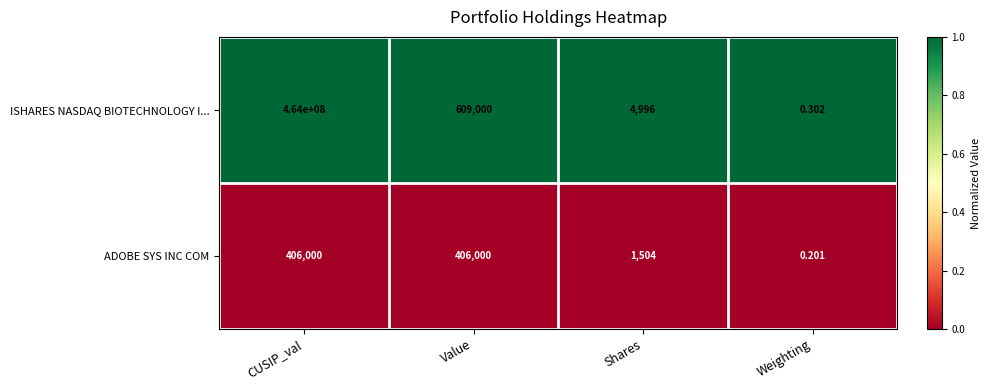

Count the number of data series in this chart.

2